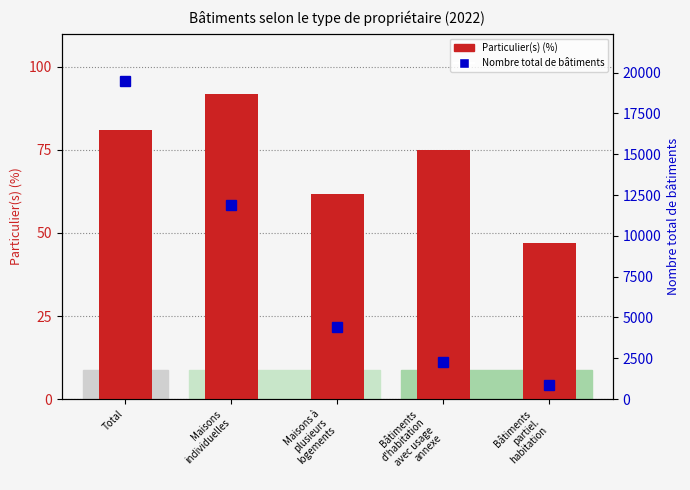

Which series has the largest total across all categories?

Total bâtiments